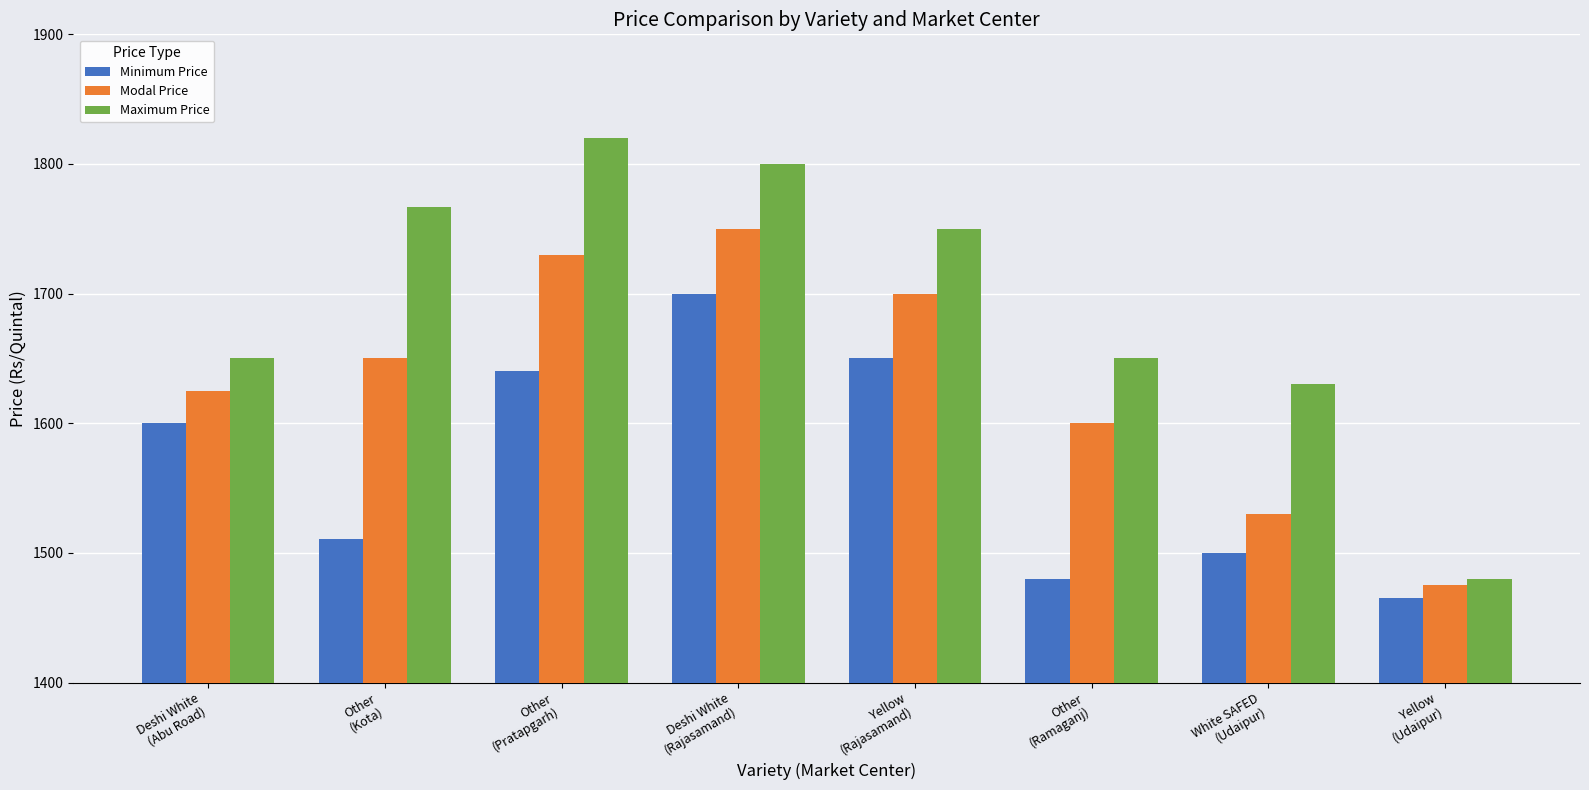

Where does the Maximum Price series first go above 1750?

Other
(Kota)